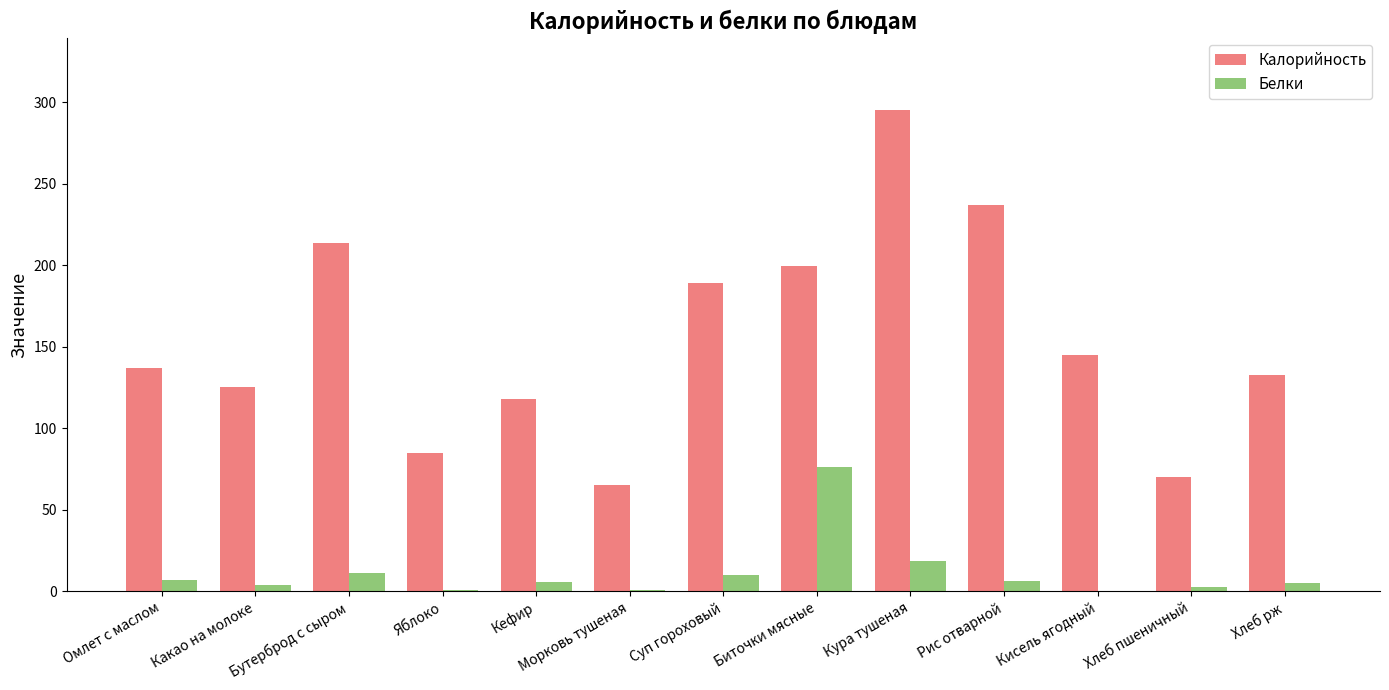

Which series has the largest total across all categories?

Калорийность